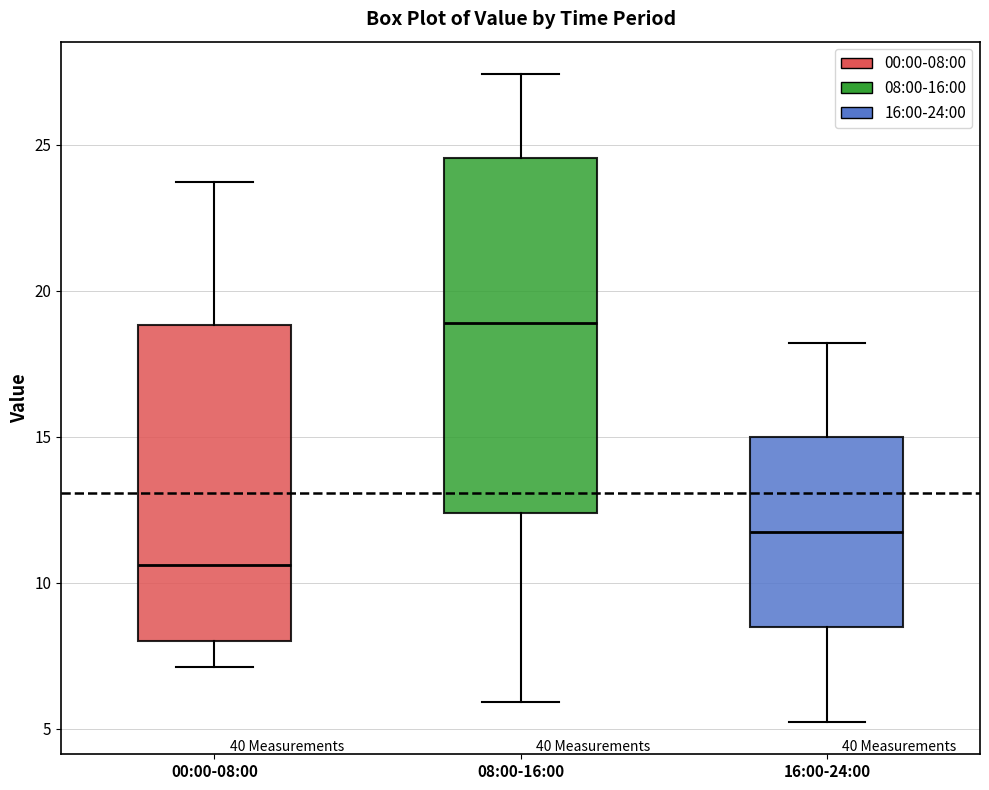

Reading left to right, transcribe this box plot: for each box, give where its median line is, the range the box spans, and where its two whiskers end, as read against the y-axis. The values are not printed on the chart, so give them approximately, as read against the axis.

00:00-08:00: median 10.5, box 8.0 to 19.0, whiskers 7.0 to 23.5
08:00-16:00: median 19.0, box 12.5 to 24.5, whiskers 6.0 to 27.5
16:00-24:00: median 11.5, box 8.5 to 15.0, whiskers 5.0 to 18.0